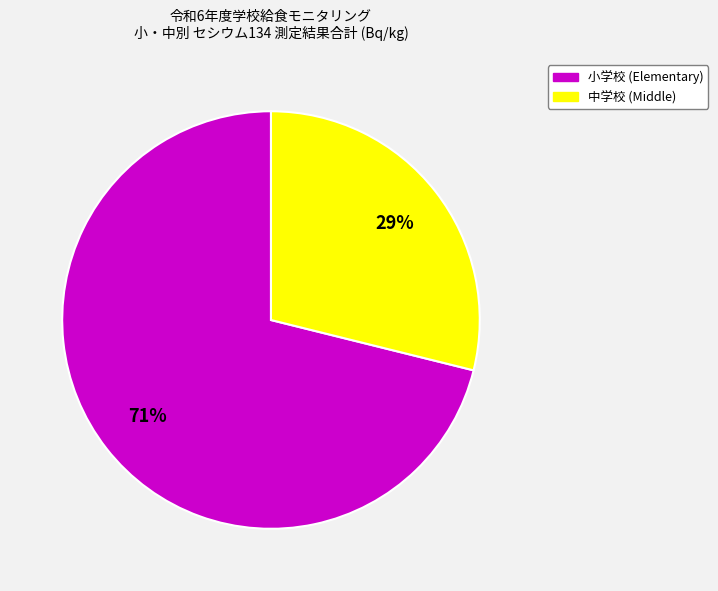

To the nearest percent, what is the difference between the largest and smallest slice percentages?

42%